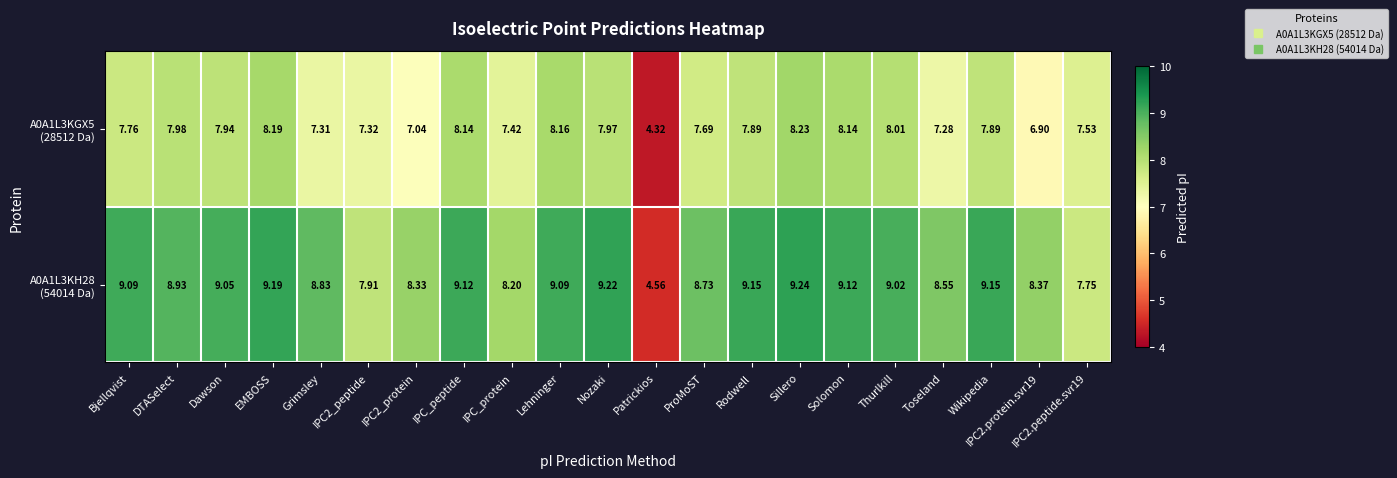

At which category is the sum across all series the highest?

Sillero